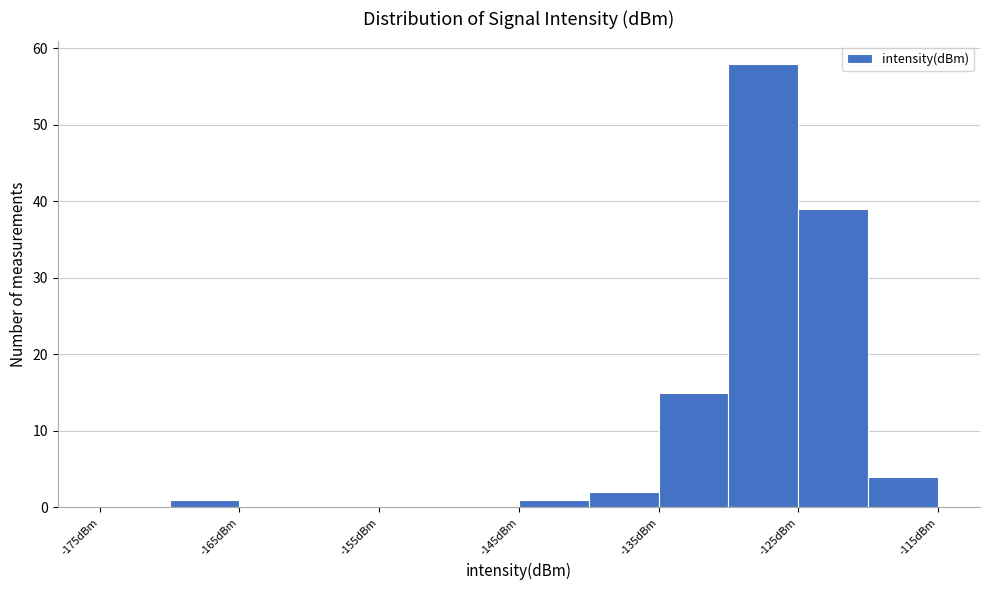

Reading left to right, transcribe this chart: for each bar, give the range it covers on the x-axis and its height. The values are not printed on the chart, so give them approximately, as read against the axis.

-175 to -170: 0
-170 to -165: 1
-165 to -160: 0
-160 to -155: 0
-155 to -150: 0
-150 to -145: 0
-145 to -140: 1
-140 to -135: 2
-135 to -130: 15
-130 to -125: 58
-125 to -120: 39
-120 to -115: 4